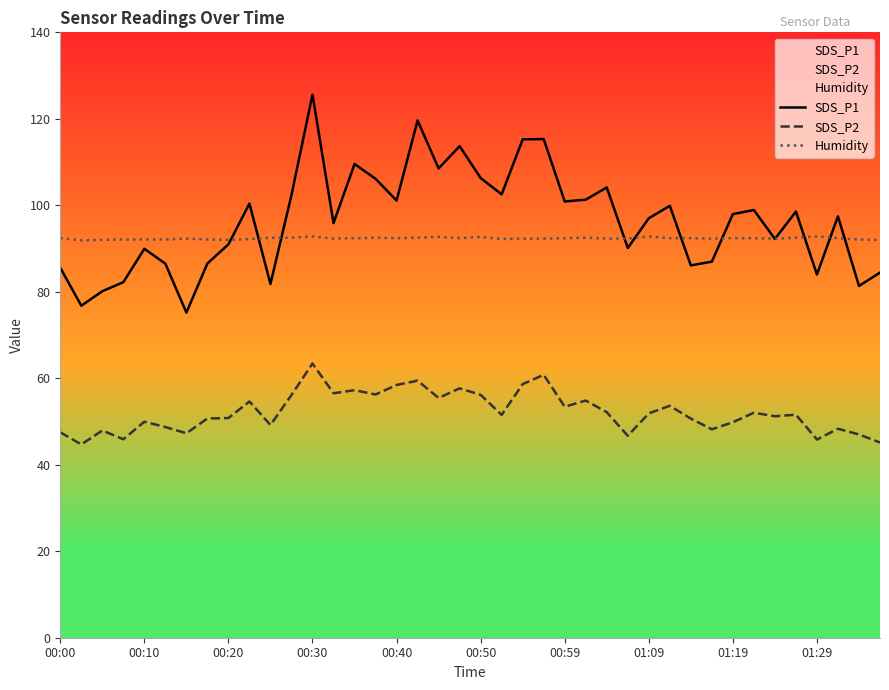

True or false: SDS_P2 has more than 1 interior local peaks.

True